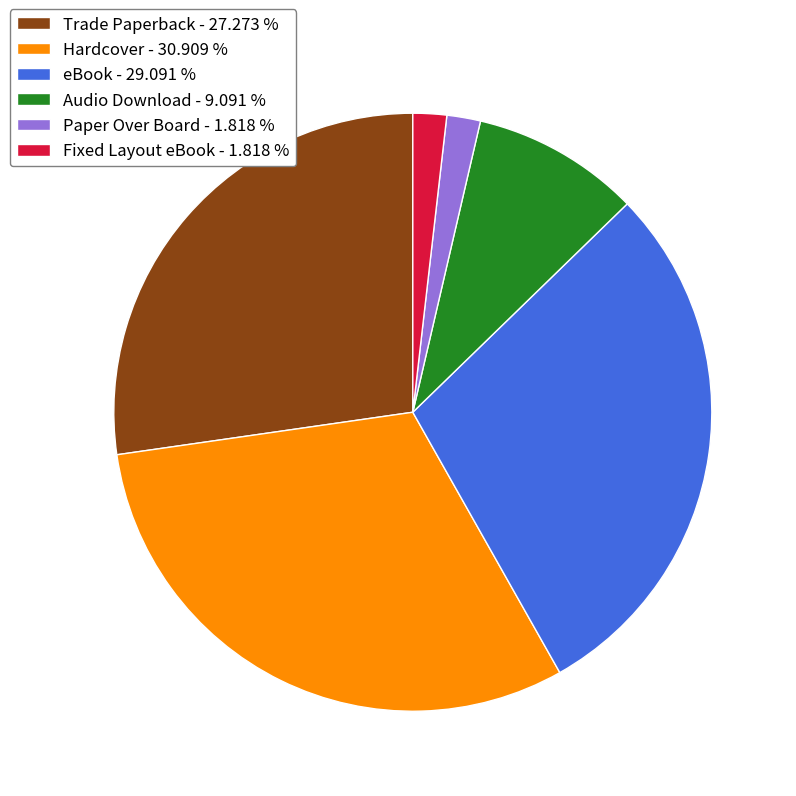

What is the ratio of the value at Fixed Layout eBook to the value at eBook?

0.1